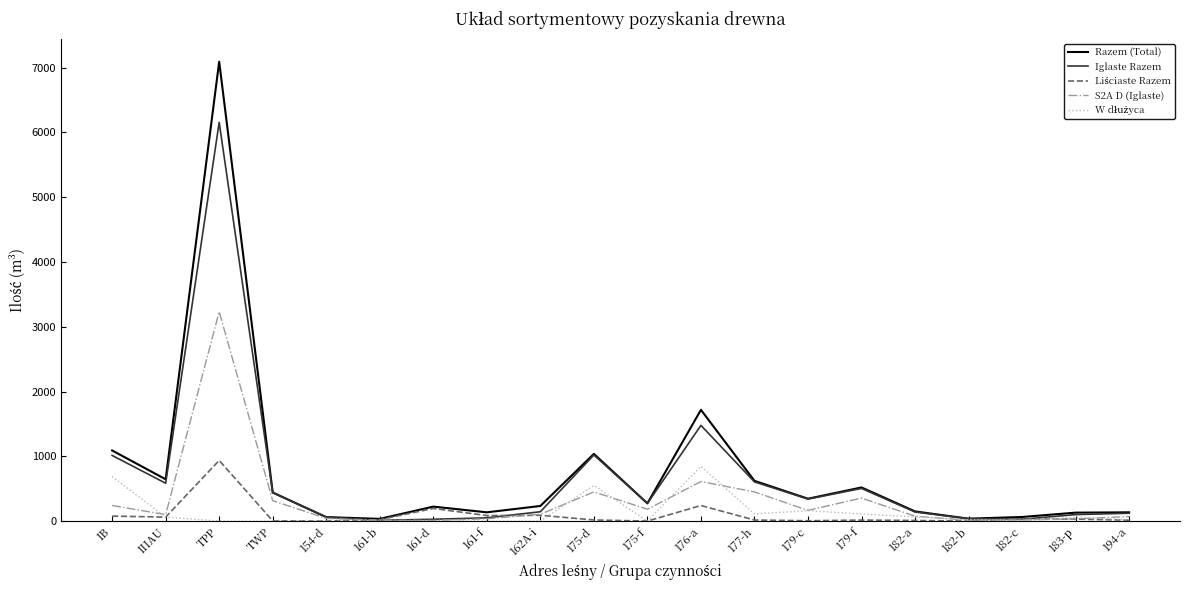

Which series has the widest spread of values?

Razem (Total)